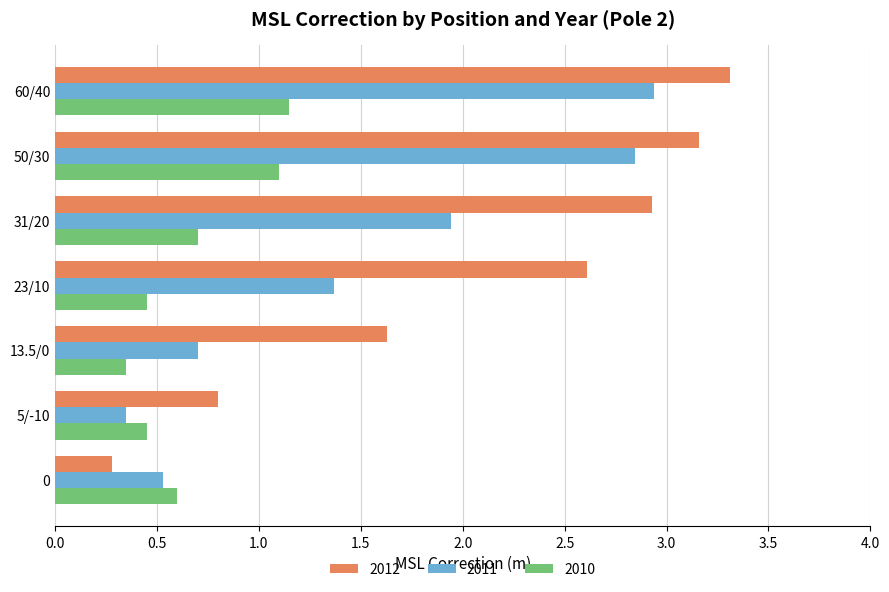

How many data points in 2011 are less than 1?

3